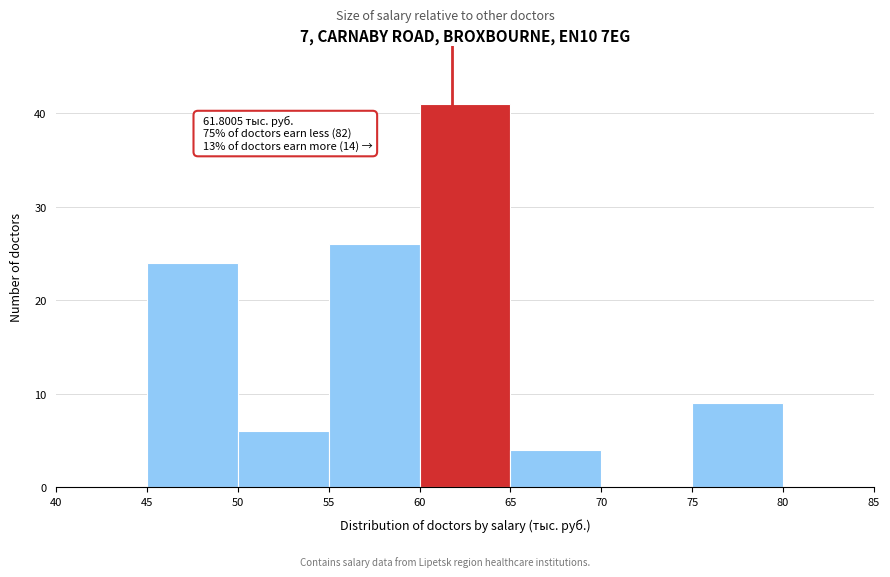

Which range on the x-axis has the tallest bar?

60 to 65